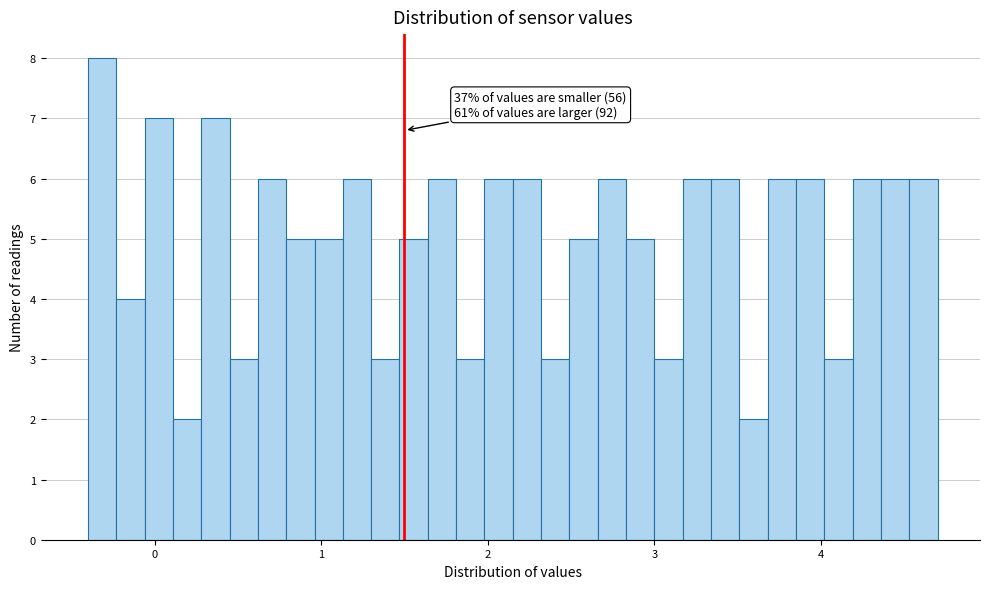

Around what value on the x-axis is the tallest bar? Give the approximate position of its centre, as read against the axis.

-0.3